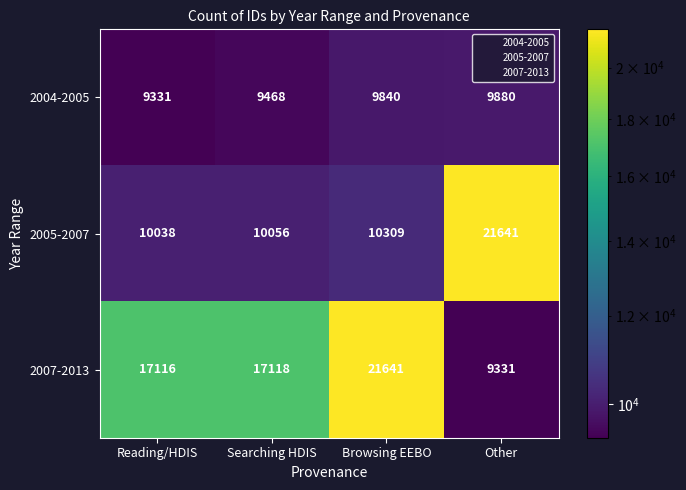

At how many categories does at least one series exceed 12213?

4